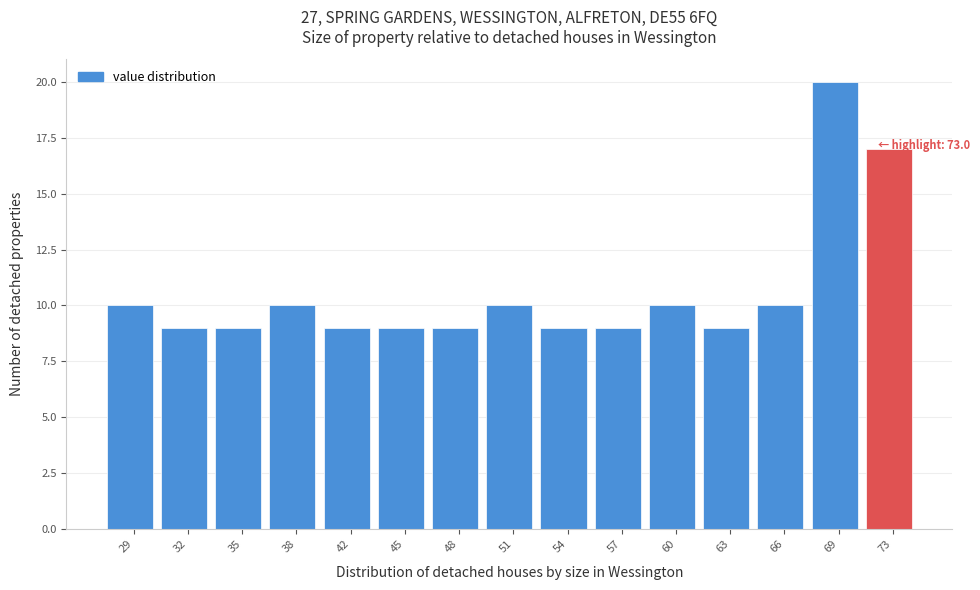

Reading left to right, transcribe all the data shown in this chart.

10	9	9	10	9	9	9	10	9	9	10	9	10	20	17